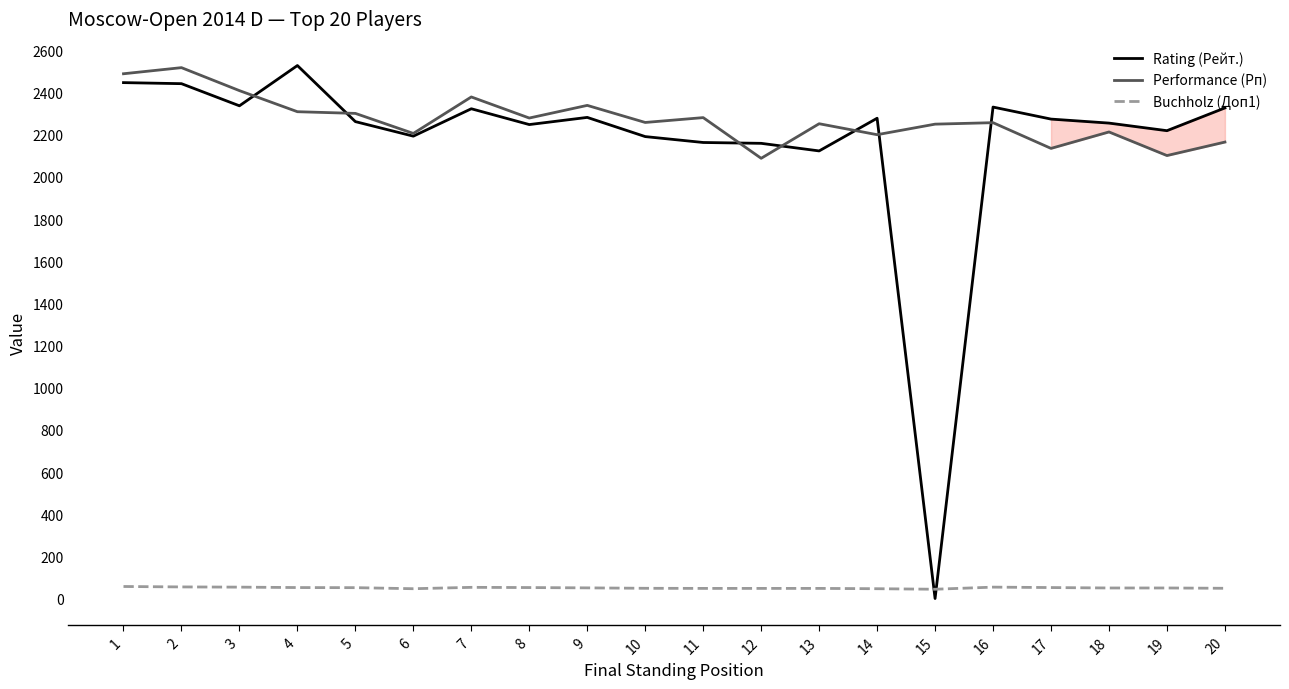

Which series has the widest spread of values?

Rating (Рейт.)